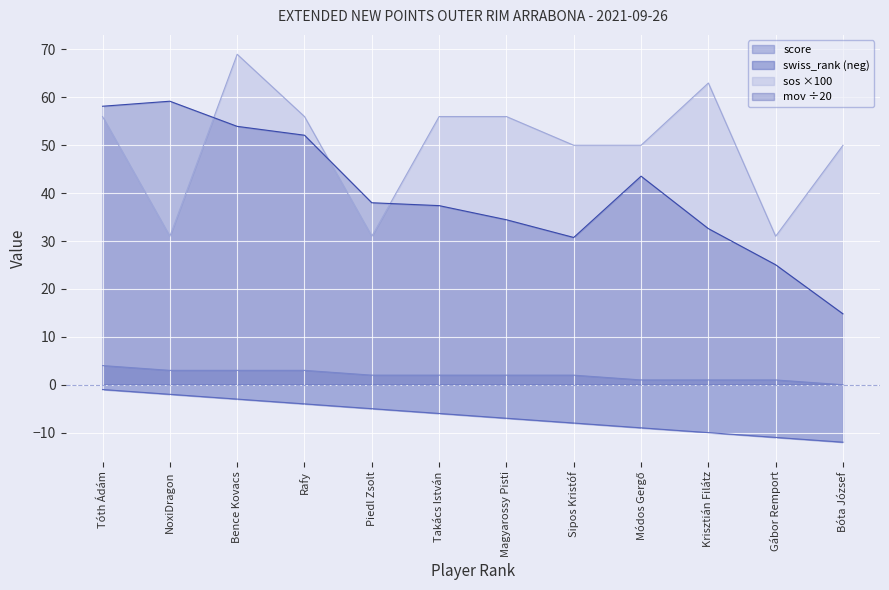

What are all the series names shown in the legend?

score, swiss_rank (neg), sos ×100, mov ÷20